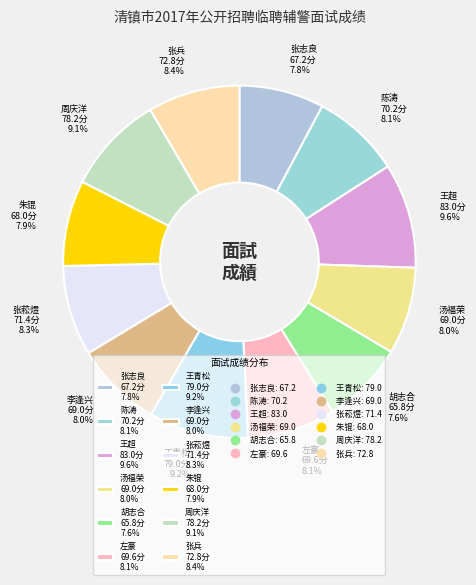

Approximately how many times larger is the value at 李逢兴 69.0分 8.0% compared to 王青松 79.0分 9.2%?

0.9